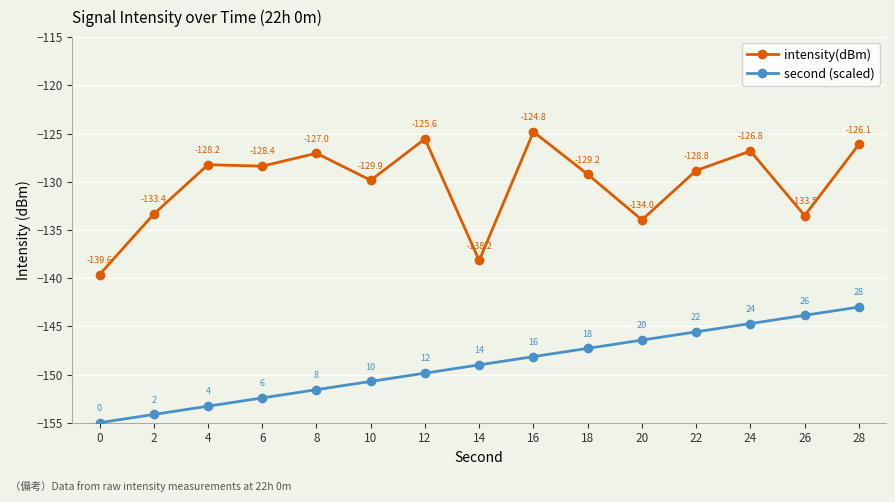

Does the chart display data point markers on the line(s)?

Yes